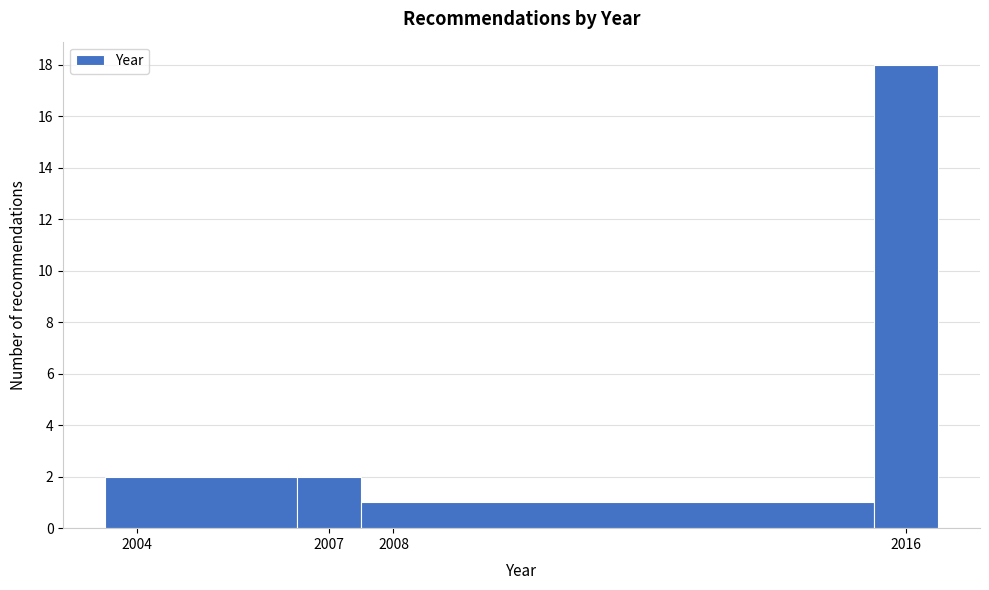

Reading left to right, list every bar in this chart as the range it spans on the x-axis followed by its height. The values are not printed on the chart, so give them approximately, as read against the axis.

2003.5 to 2006.5: 2
2006.5 to 2007.5: 2
2007.5 to 2015.5: 1
2015.5 to 2016.5: 18